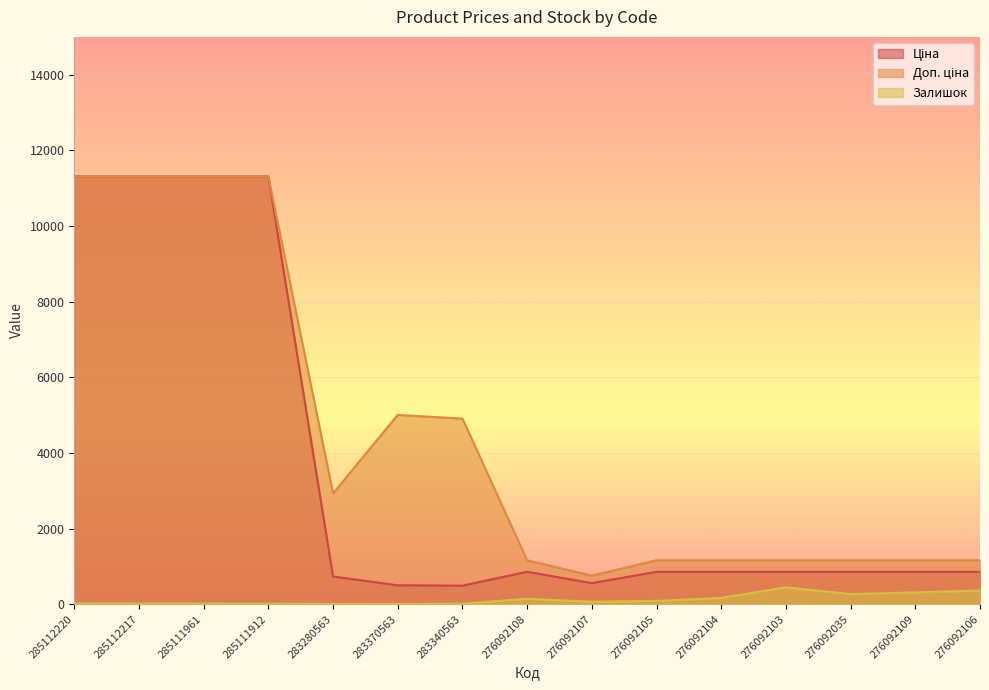

At how many categories does at least one series exceed 9768?

4